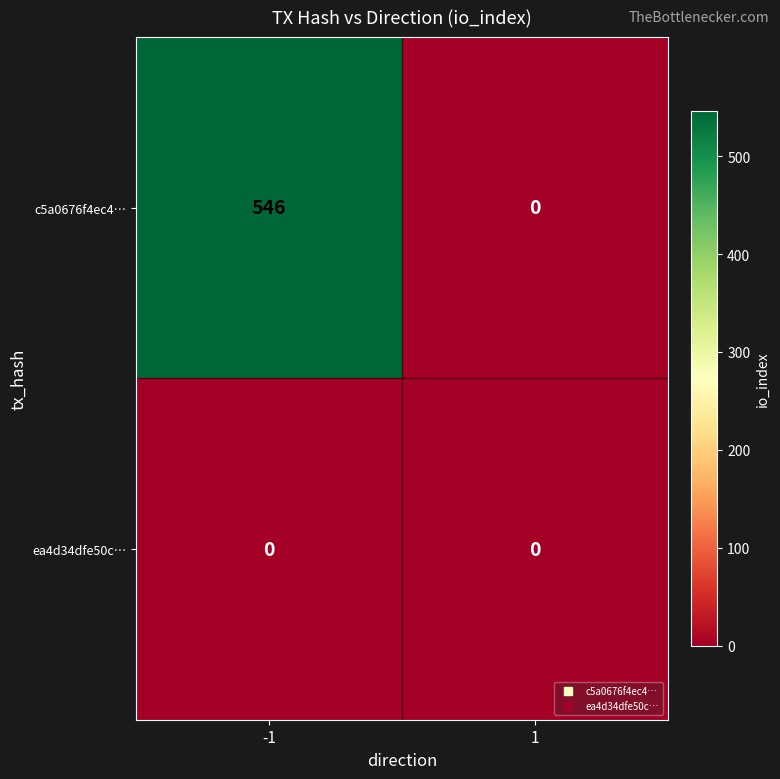

Which series changed the most between -1 and 1?

c5a0676f4ec4…